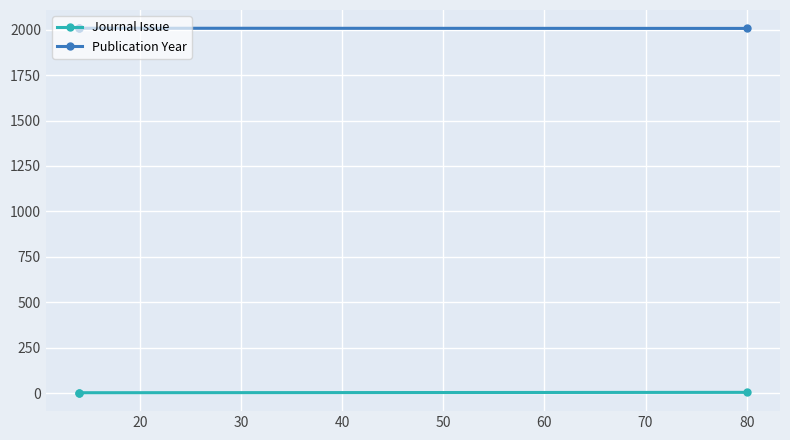

How many lines are shown in the chart?

2